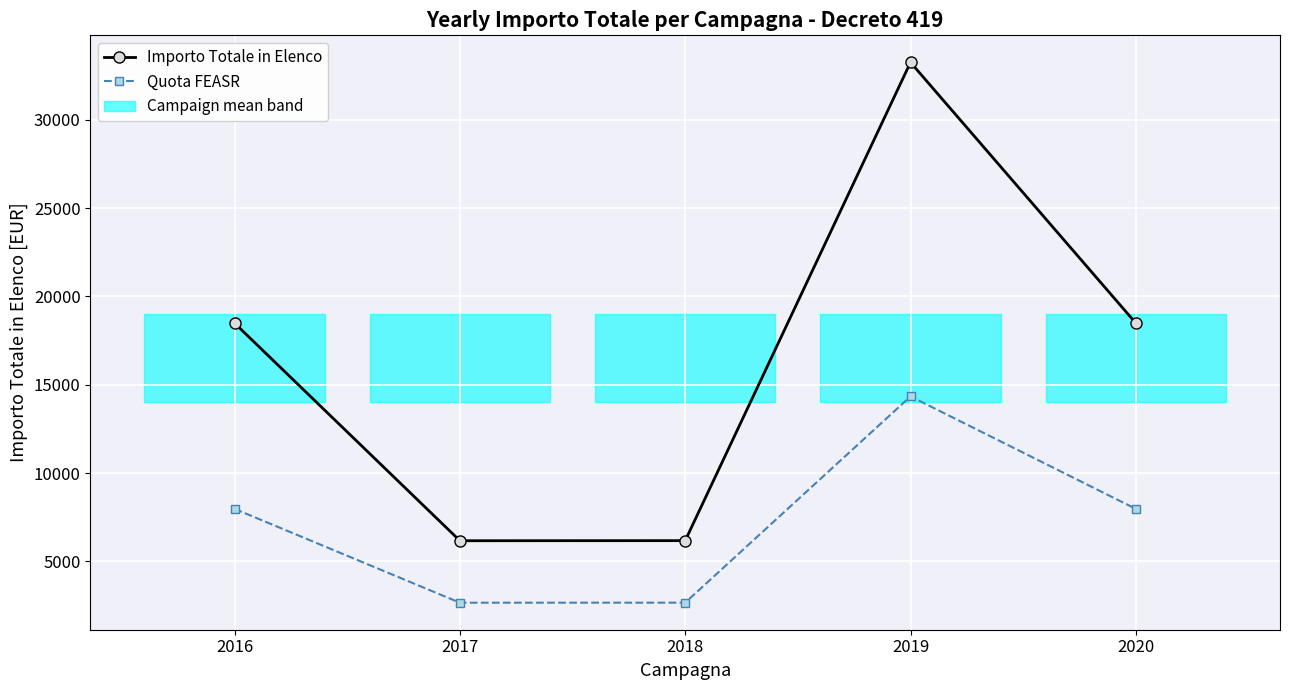

True or false: Importo Totale in Elenco and Quota FEASR cross at least once.

False